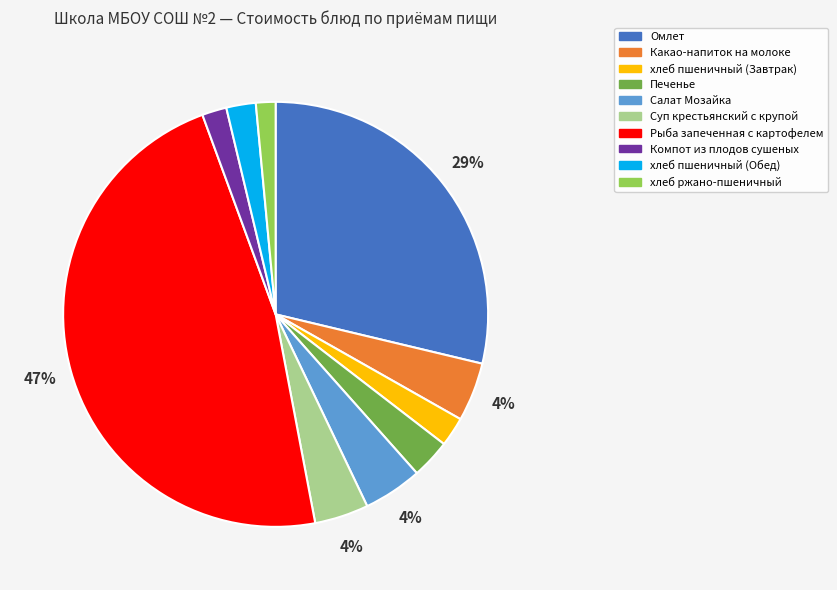

Does хлеб пшеничный (Завтрак) account for over 50% of the chart?

No